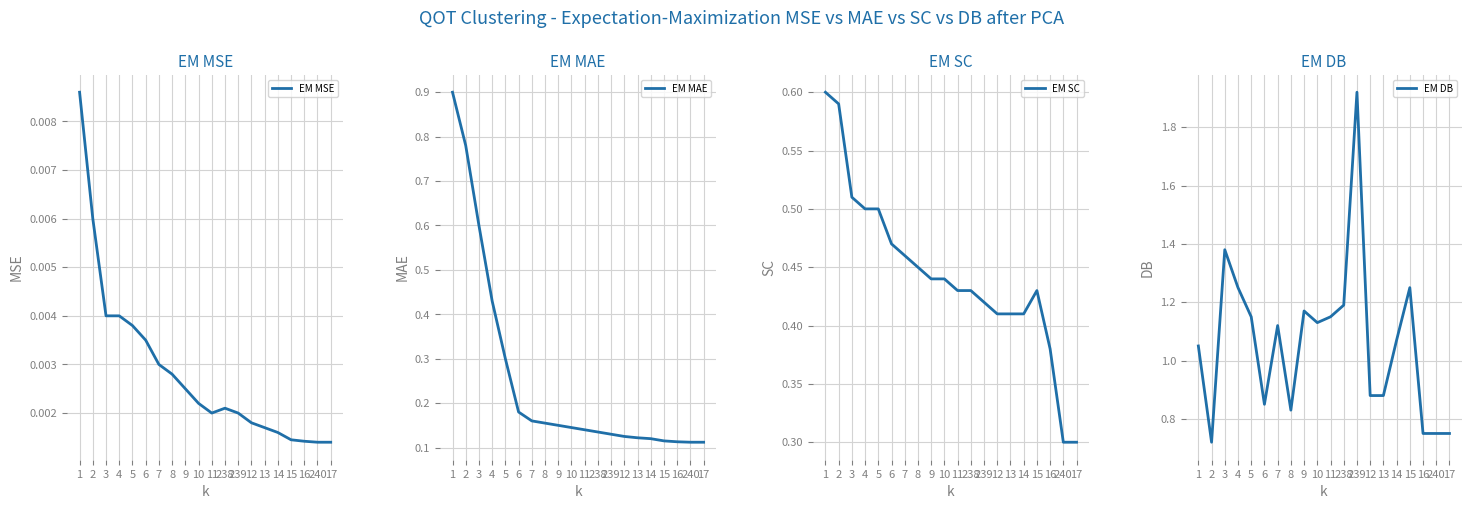

What is the label of the 10th point from the left?

10